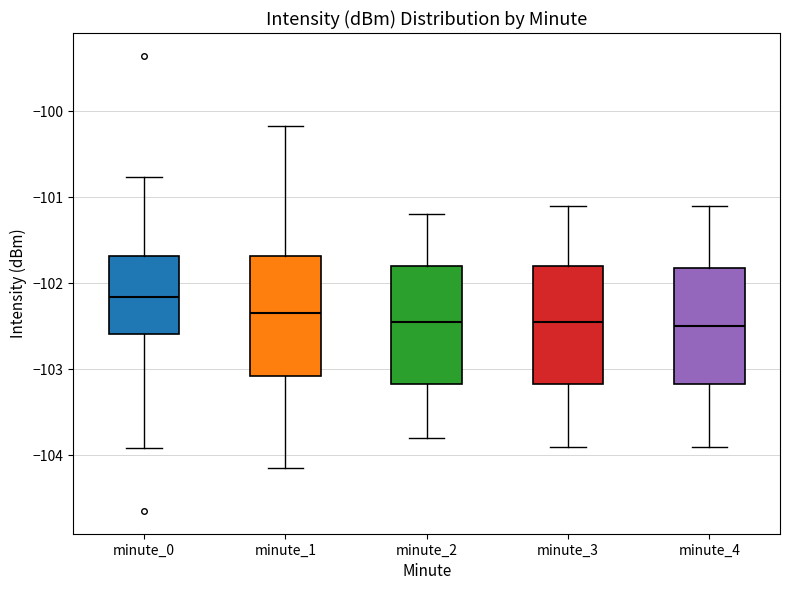

Where is the upper edge of the box for minute_4 on the y-axis? The values are not printed on the chart, so give them approximately, as read against the axis.

-101.8